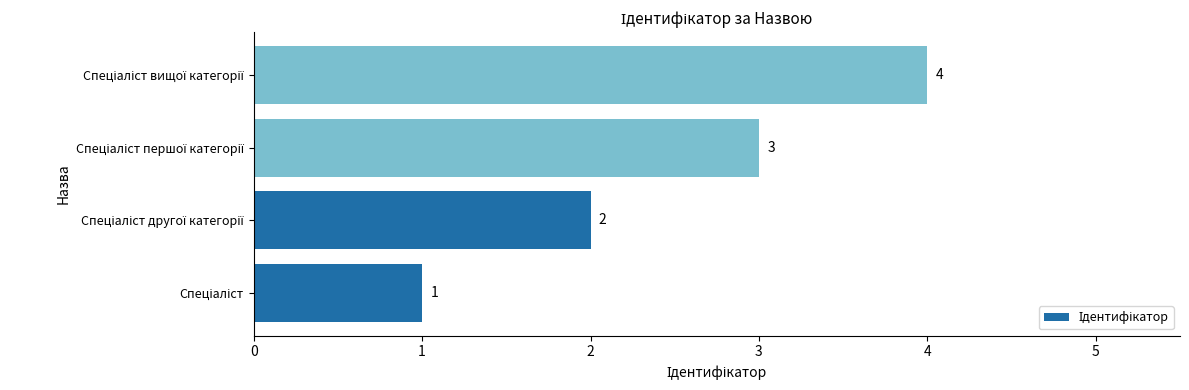

Count the number of data series in this chart.

1